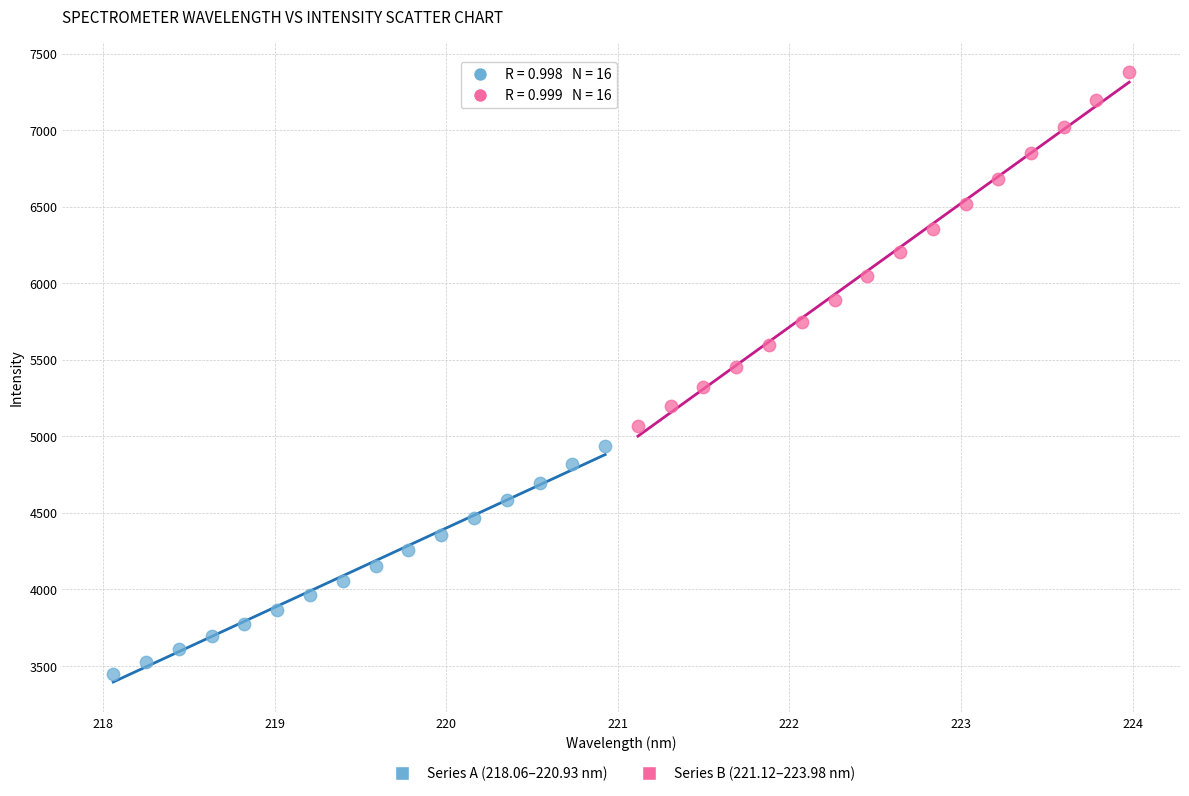

Which series contains the highest Y value?

Series B (221.12–223.98 nm)